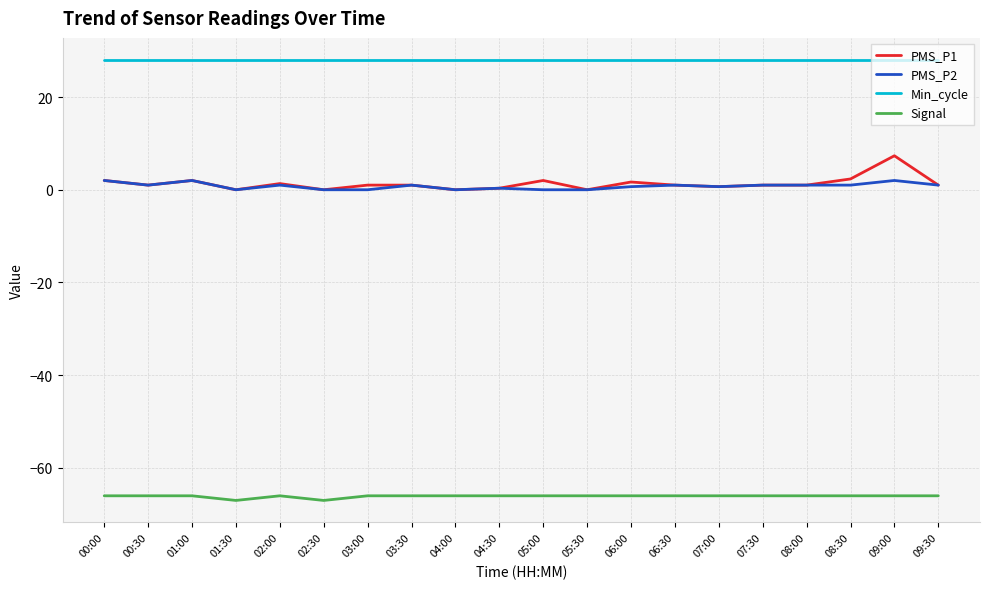

What is the spread (max minus min) of values at 05:30?

94.0